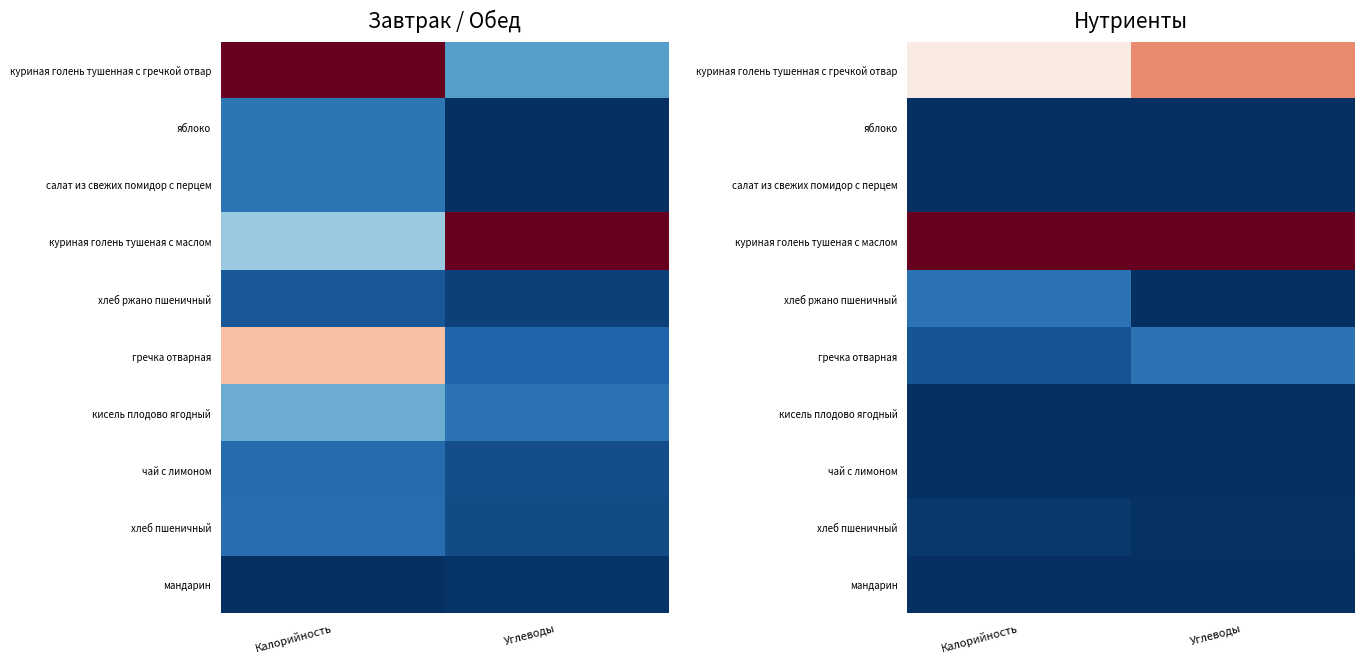

At which label does гречка отварная reach its minimum?

Калорийность